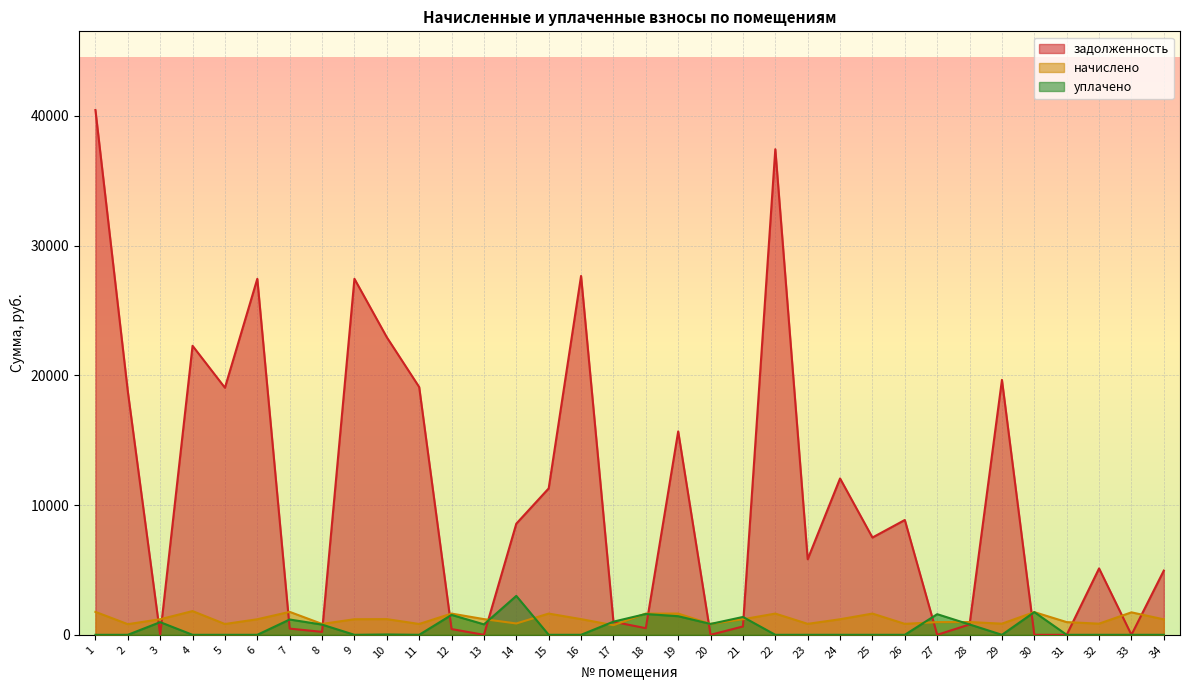

What are all the series names shown in the legend?

задолженность, начислено, уплачено